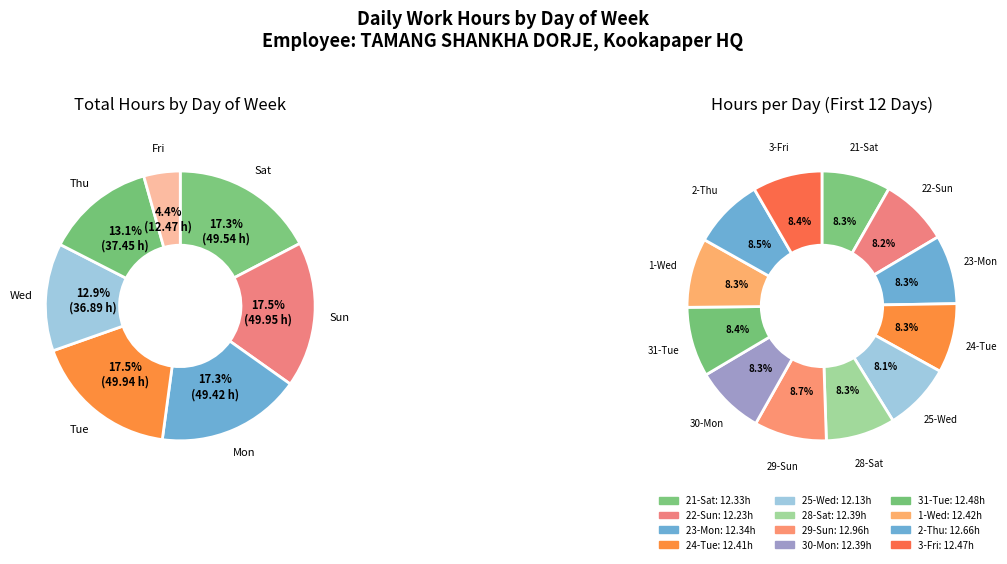

What is the change in value from 22-Sun to 30-Mon?

+0.2